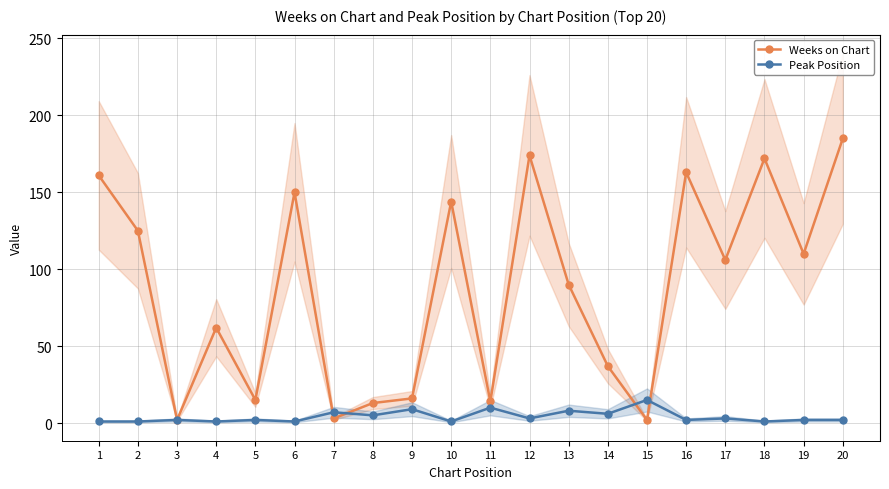

Reading left to right, what are all the values shown in this chart?

Weeks on Chart: 1=161	2=125	3=2	4=62	5=15	6=150	7=3	8=13	9=16	10=144	11=14	12=174	13=90	14=37	15=2	16=163	17=106	18=172	19=110	20=185
Peak Position: 1=1	2=1	3=2	4=1	5=2	6=1	7=7	8=5	9=9	10=1	11=10	12=3	13=8	14=6	15=15	16=2	17=3	18=1	19=2	20=2